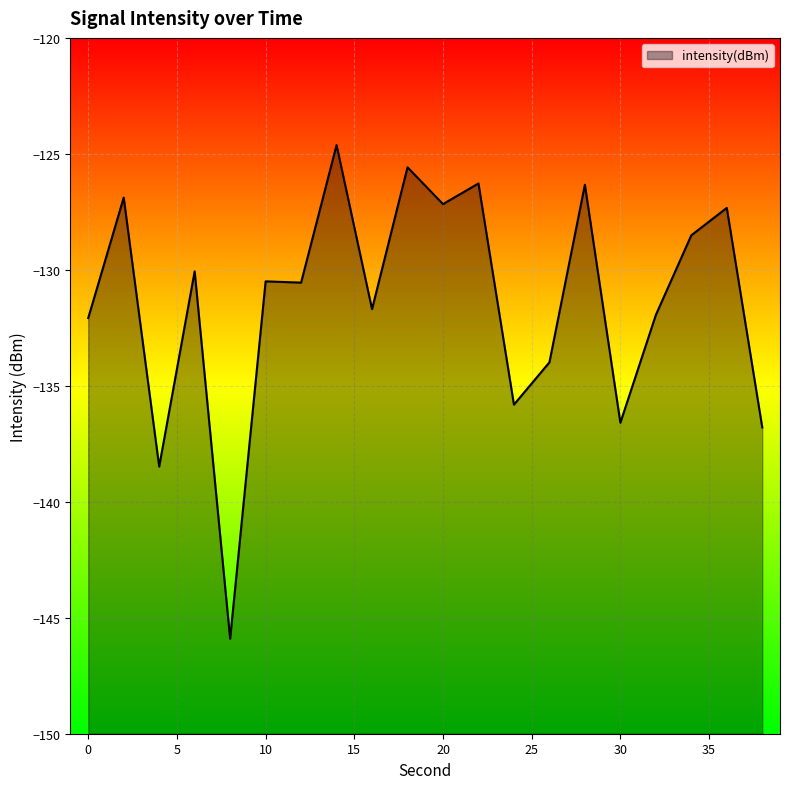

How many interior local peaks (higher than both neighbors) does the data have?

8